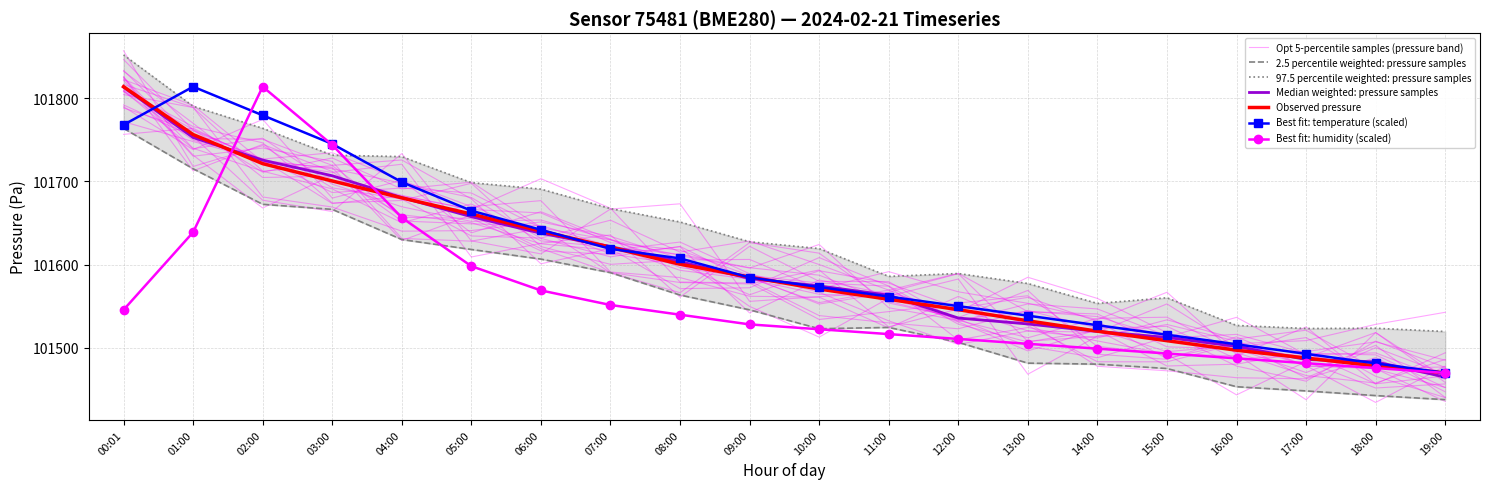

Which series has the widest spread of values?

pressure